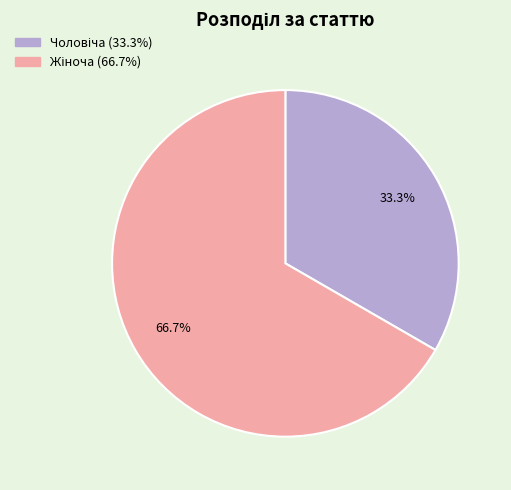

Is there a majority slice in this chart?

Yes